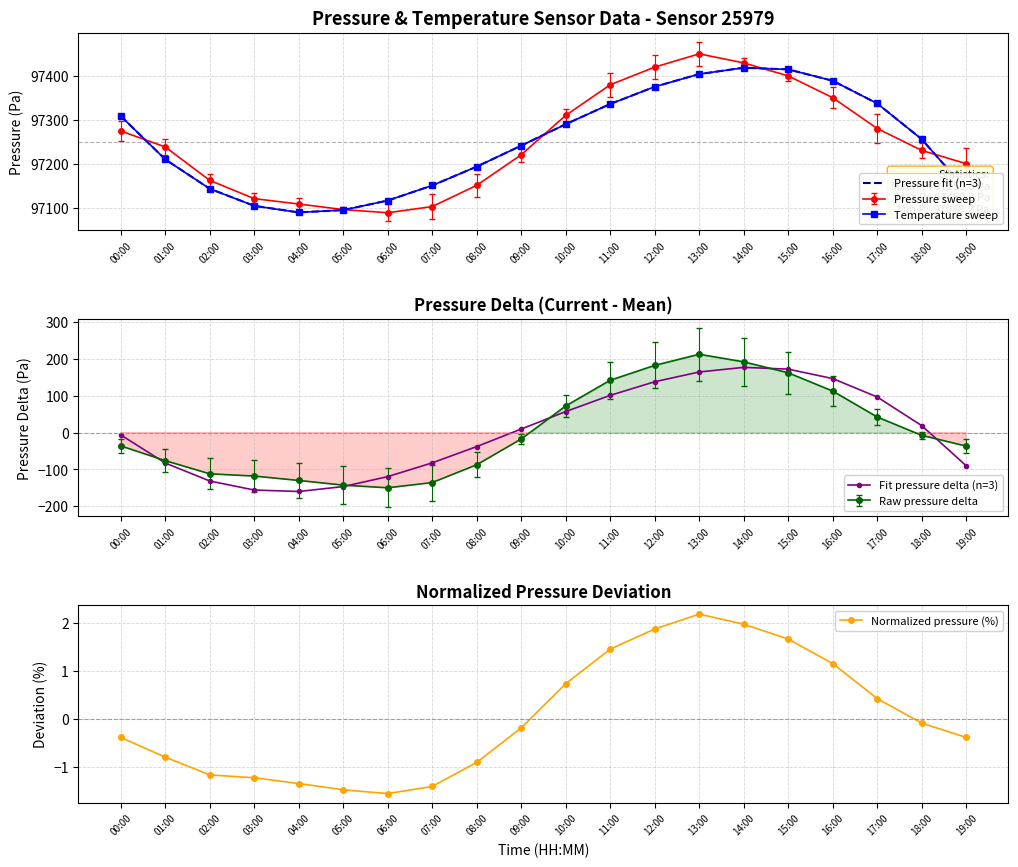

At which label does Fit pressure delta (n=3) first exceed 9?

09:00